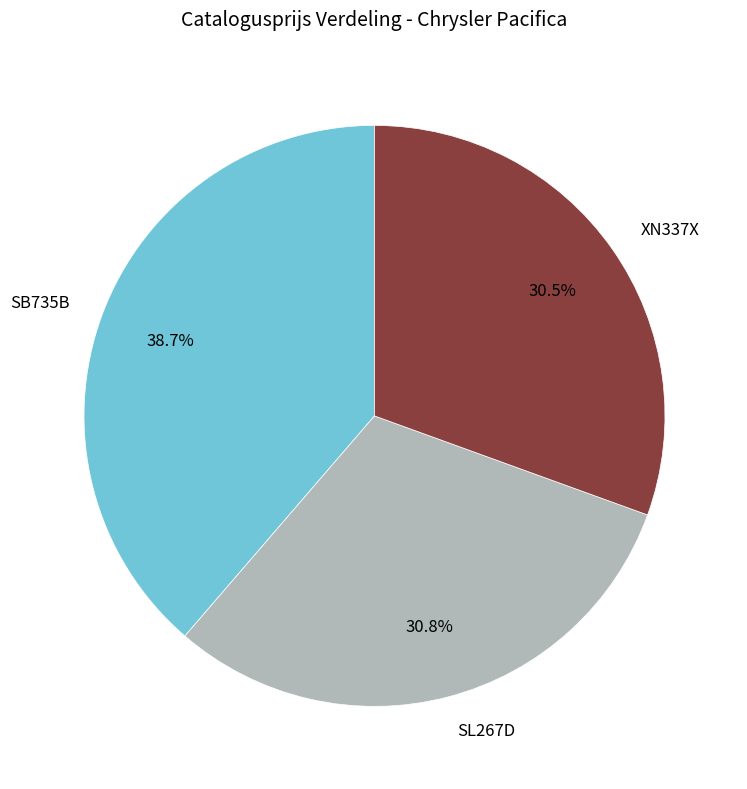

Between SB735B and SL267D, which is larger?

SB735B